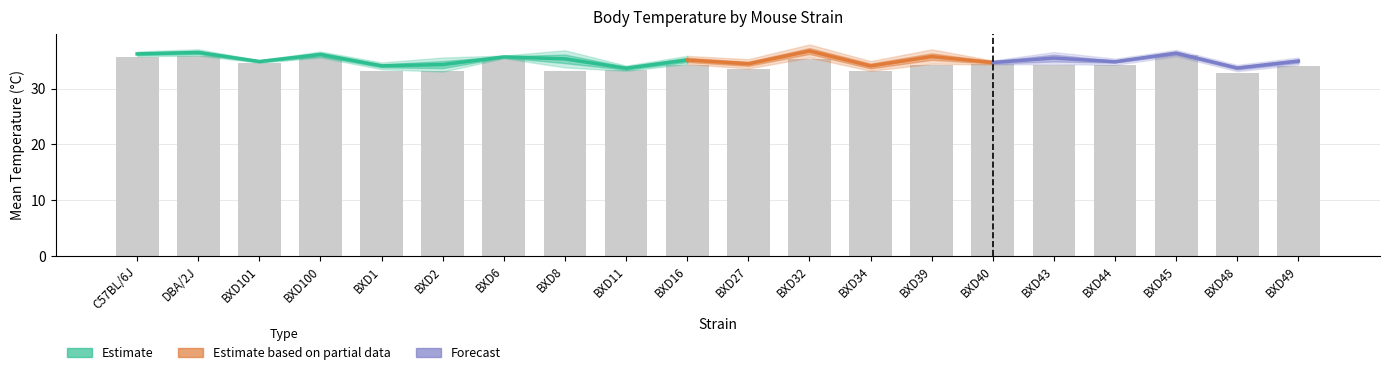

Does the chart contain stacked bars?

No